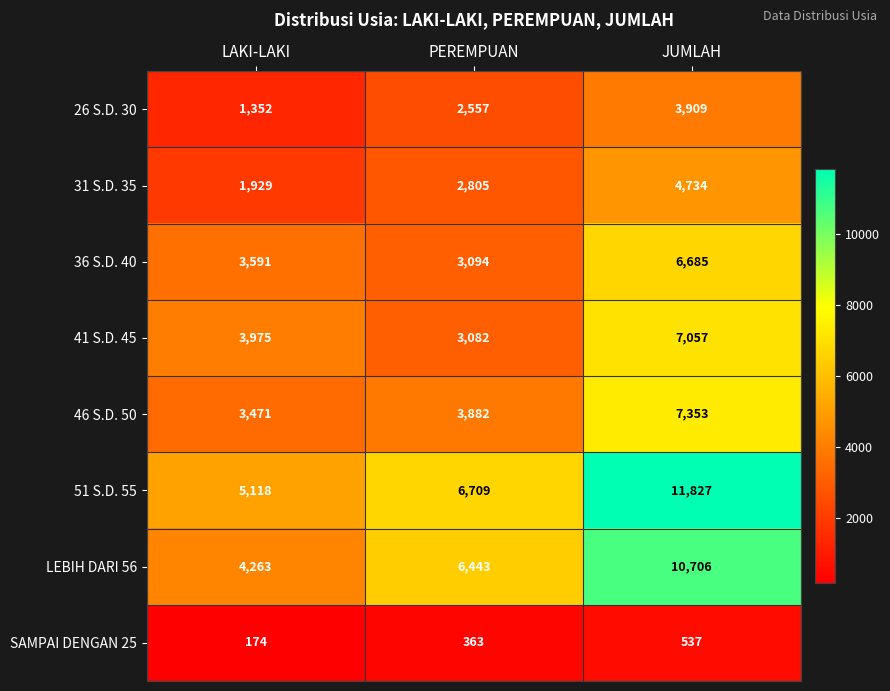

What is the difference between the LEBIH DARI 56 values at PEREMPUAN and LAKI-LAKI?

2180